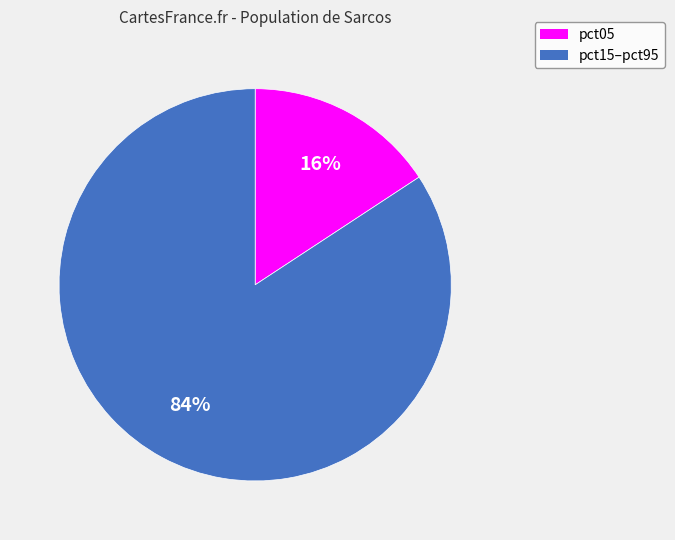

Does any single category account for the majority?

Yes